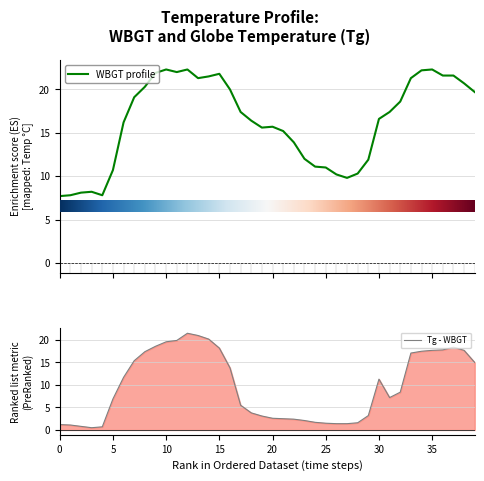

What is the smallest value displayed?

0.5